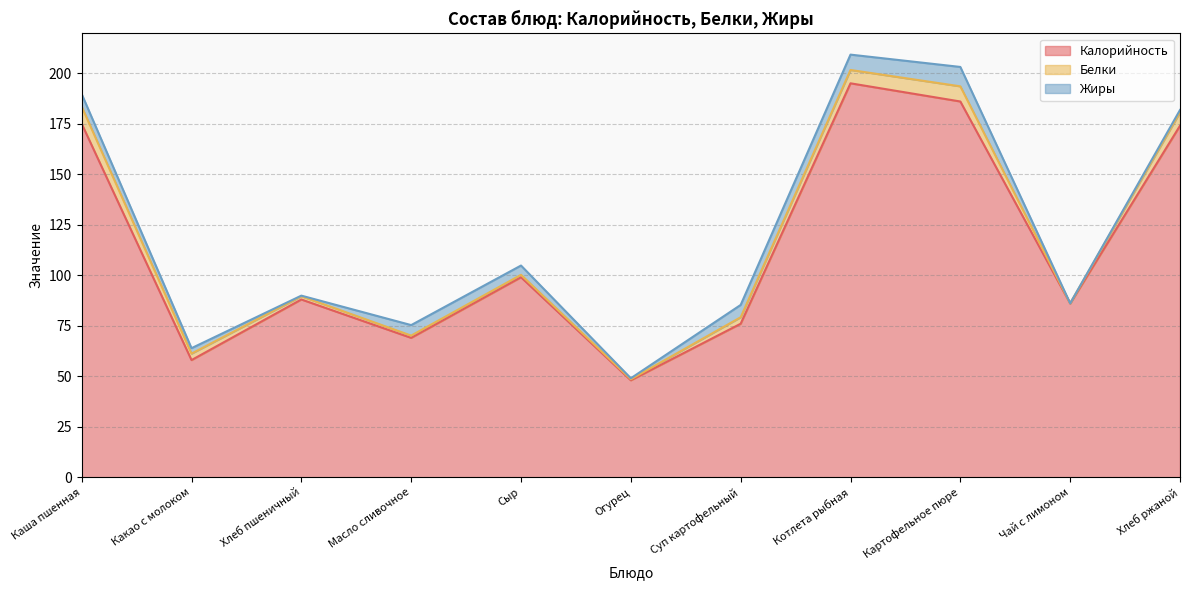

Does the chart have visible grid lines?

Yes